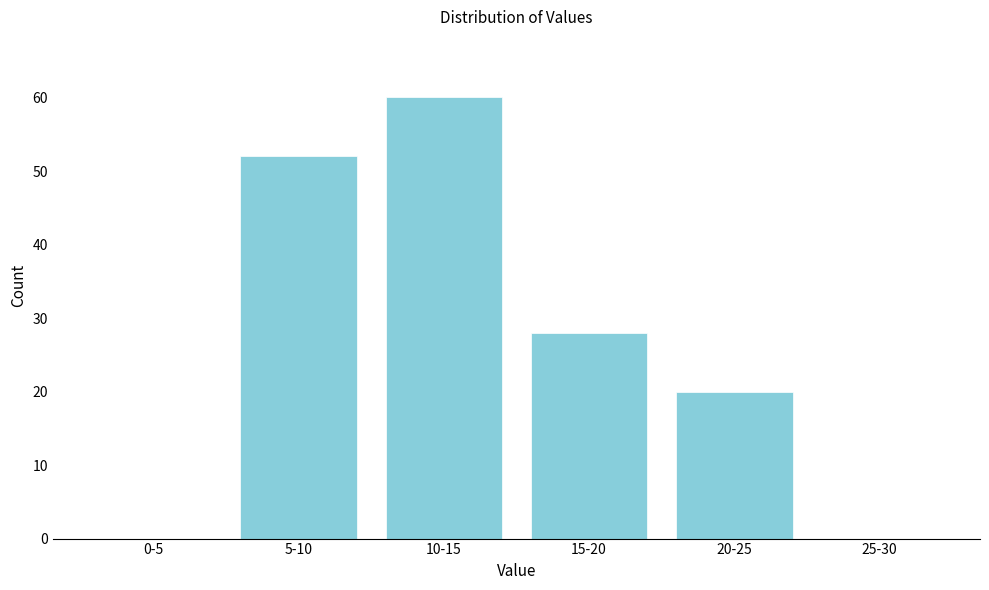

Reading left to right, list all the values displayed in this chart.

0-5=0	5-10=52	10-15=60	15-20=28	20-25=20	25-30=0